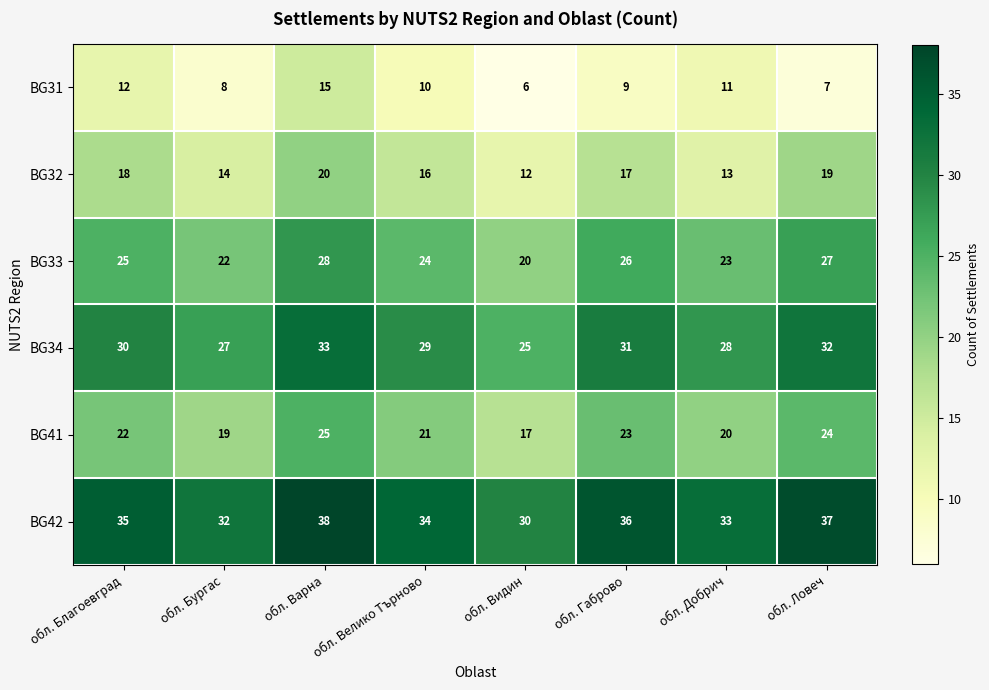

What is the average value of the BG41 series?

21